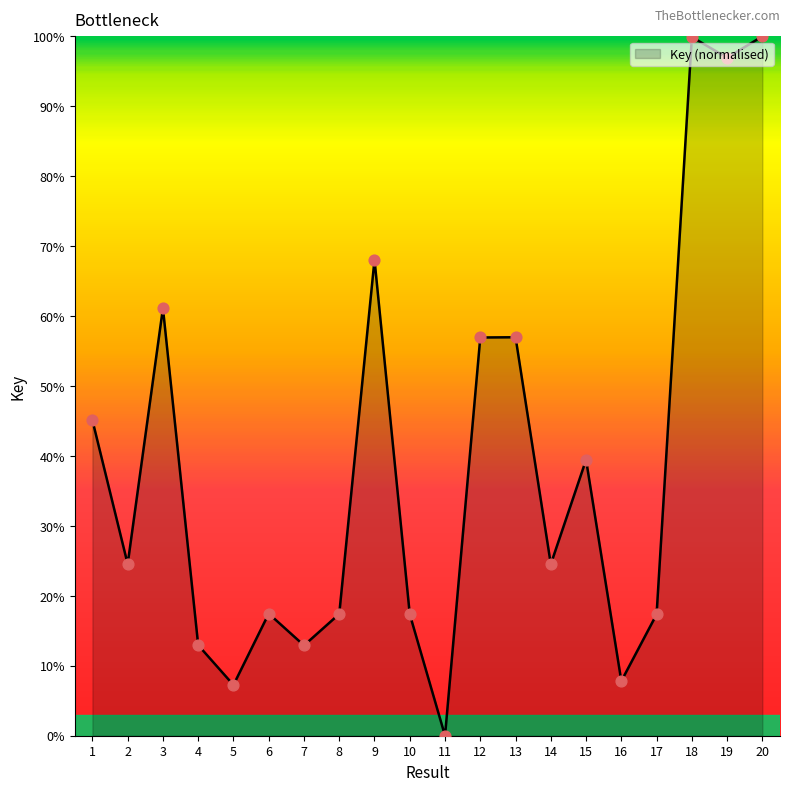

What is the ratio of the value at 14 to the value at 2?

1.0